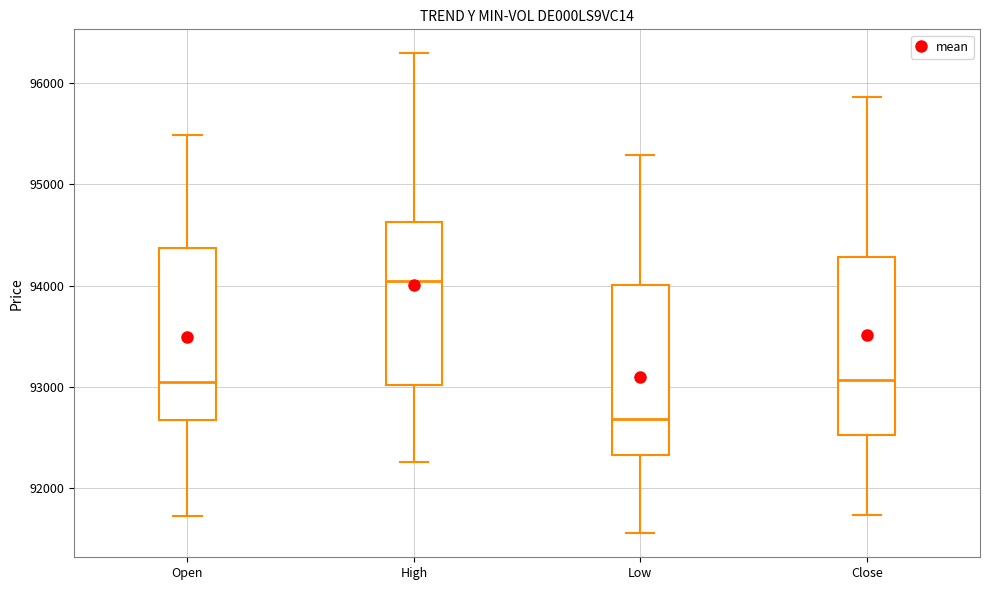

Where is the upper edge of the box for Open on the y-axis? The values are not printed on the chart, so give them approximately, as read against the axis.

94400